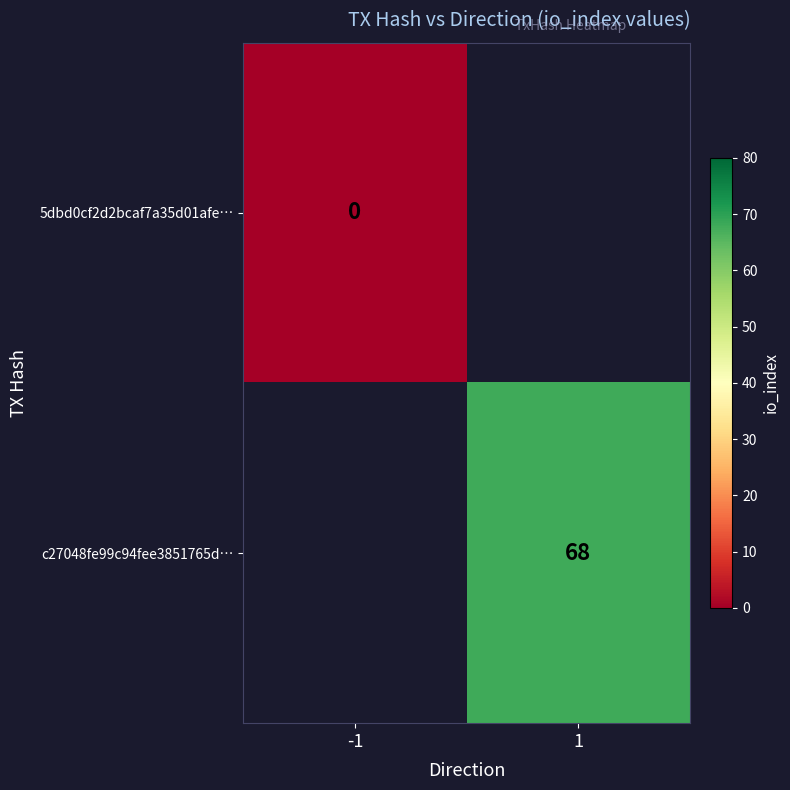

The value of c27048fe99c94fee3851765d… at 1 is 37. True or false?

False